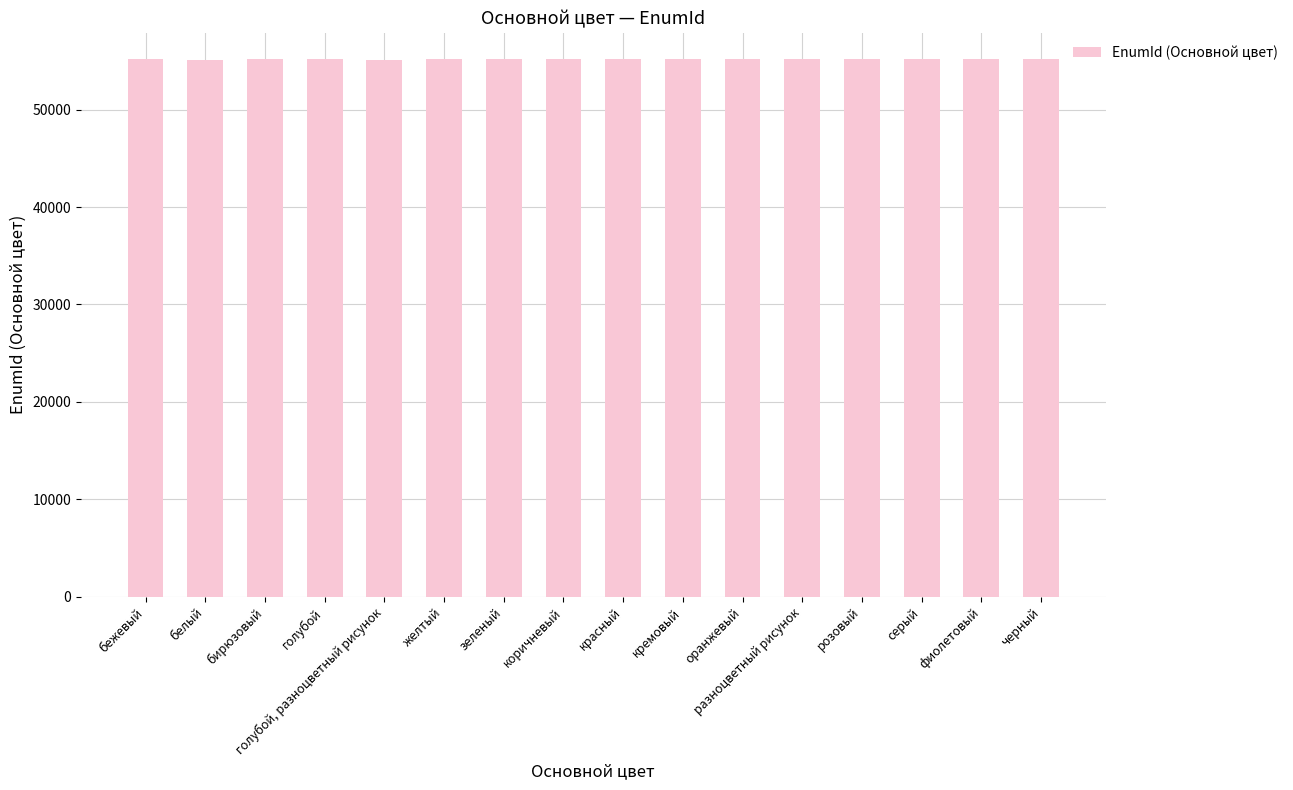

What is the approximate value at оранжевый?

55154